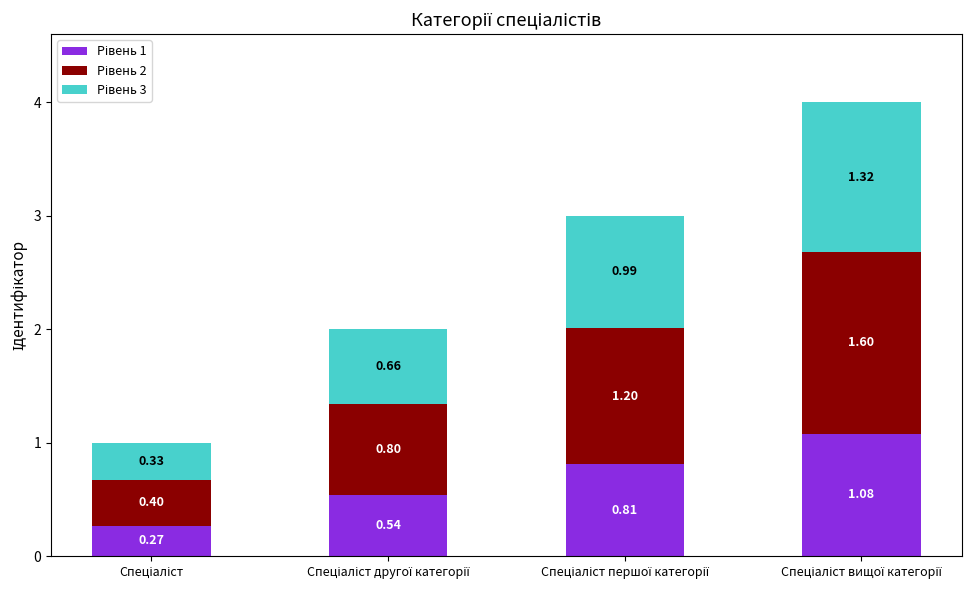

How many categories are shown in the chart?

4